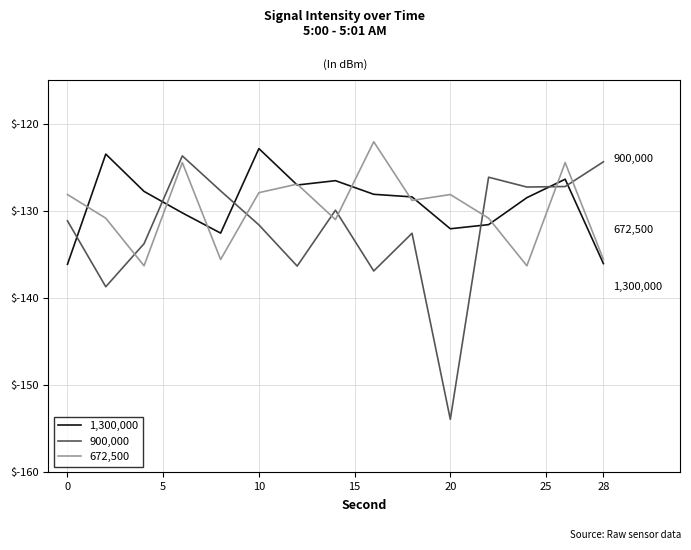

What is the minimum value for 900,000?

-153.9